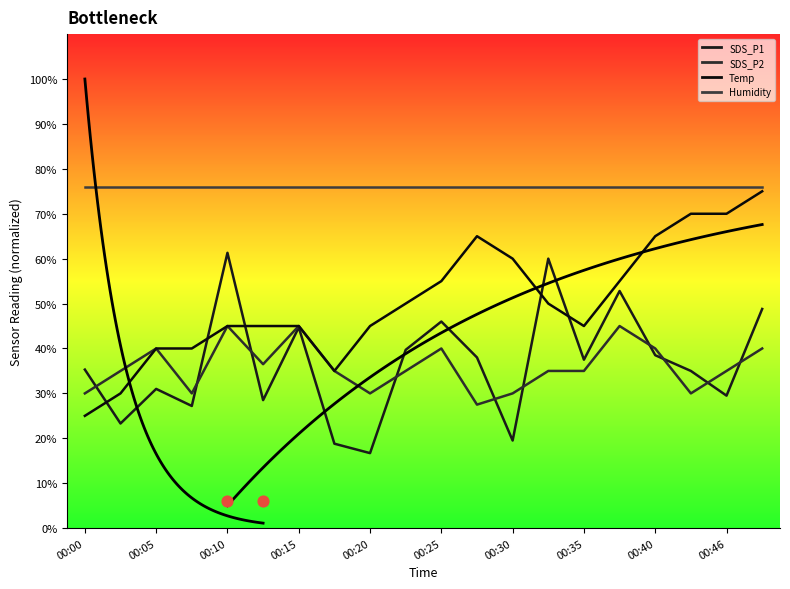

Is the value of SDS_P2 at 00:25 greater than the value of SDS_P1 at 00:28?

Yes